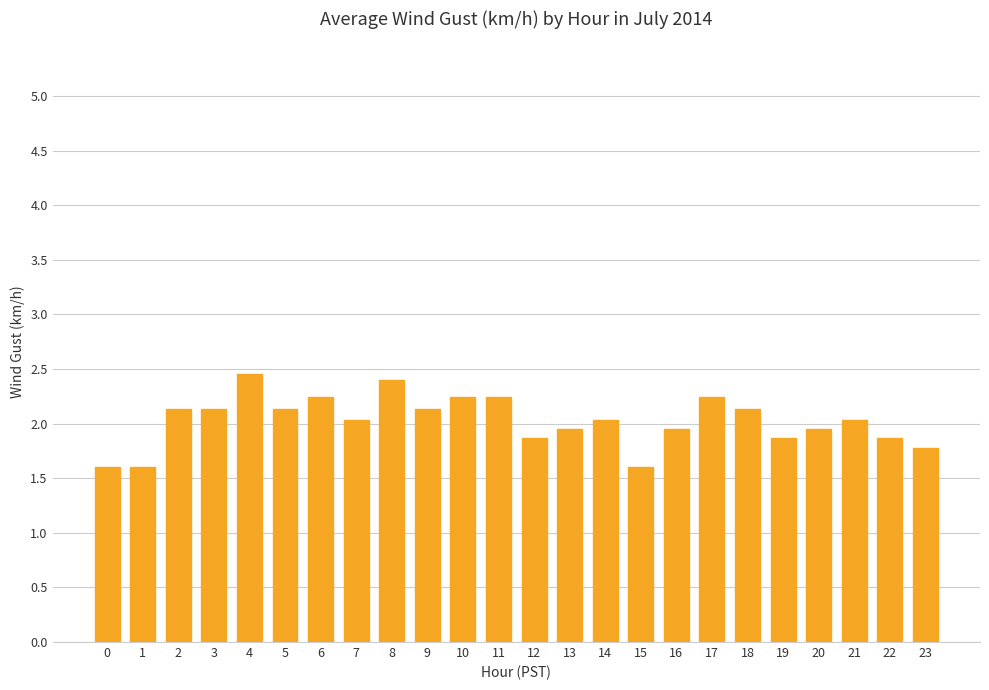

What is the ratio of the value at 4 to the value at 0?

1.5